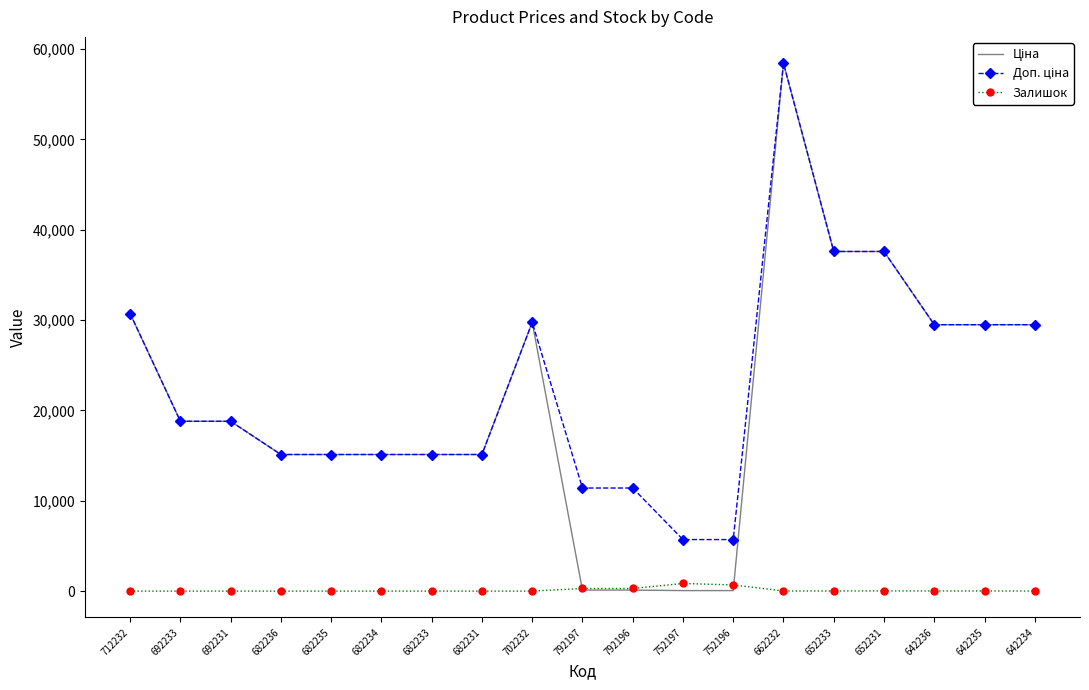

What is the spread (max minus min) of values at 642236?

29477.5